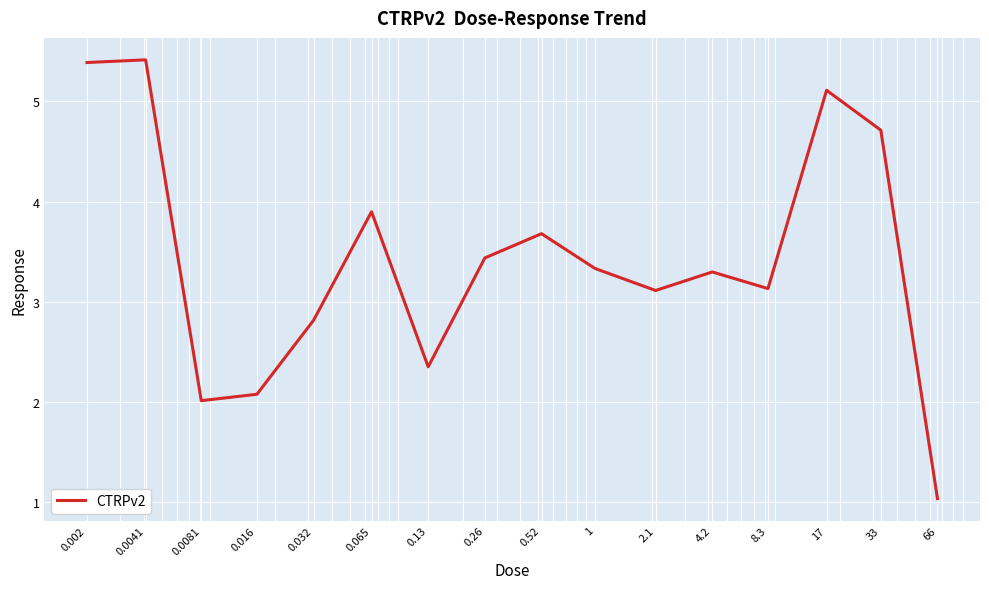

What is the difference between the maximum and minimum values?

4.4